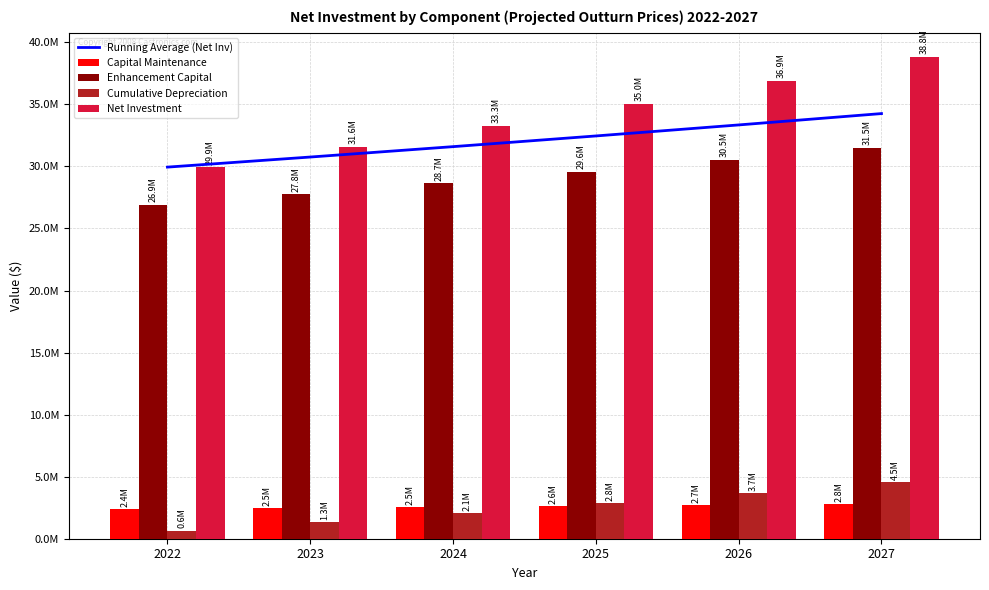

Where does the Running Average (Net Inv) series first go above 32452686?

2025